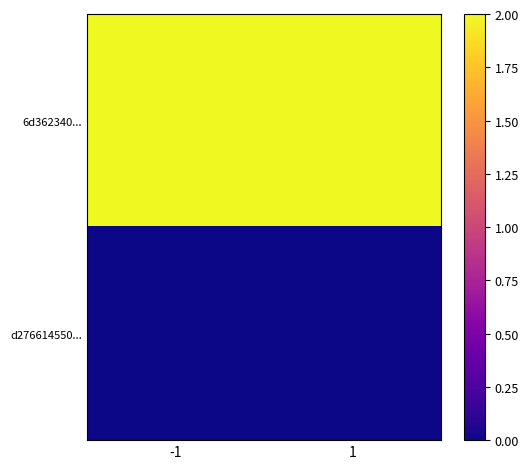

How many categories are shown in the chart?

2